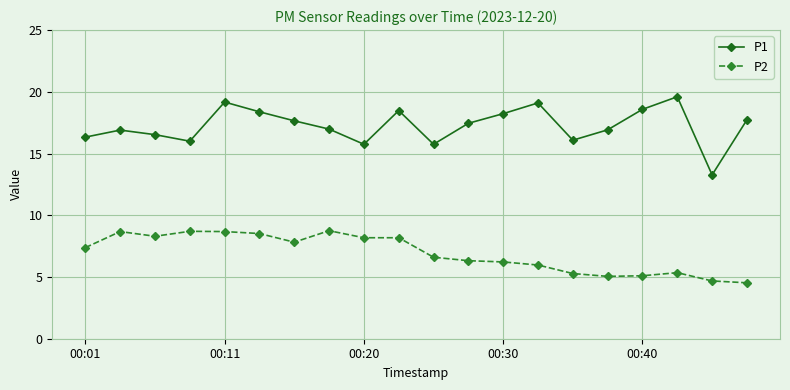

Which series has the widest spread of values?

P1